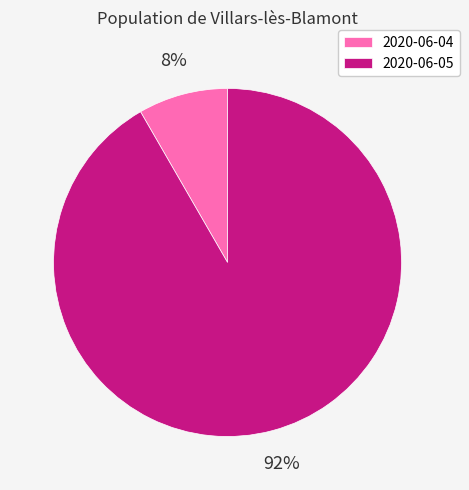

Which slice represents more than half of the pie?

2020-06-05